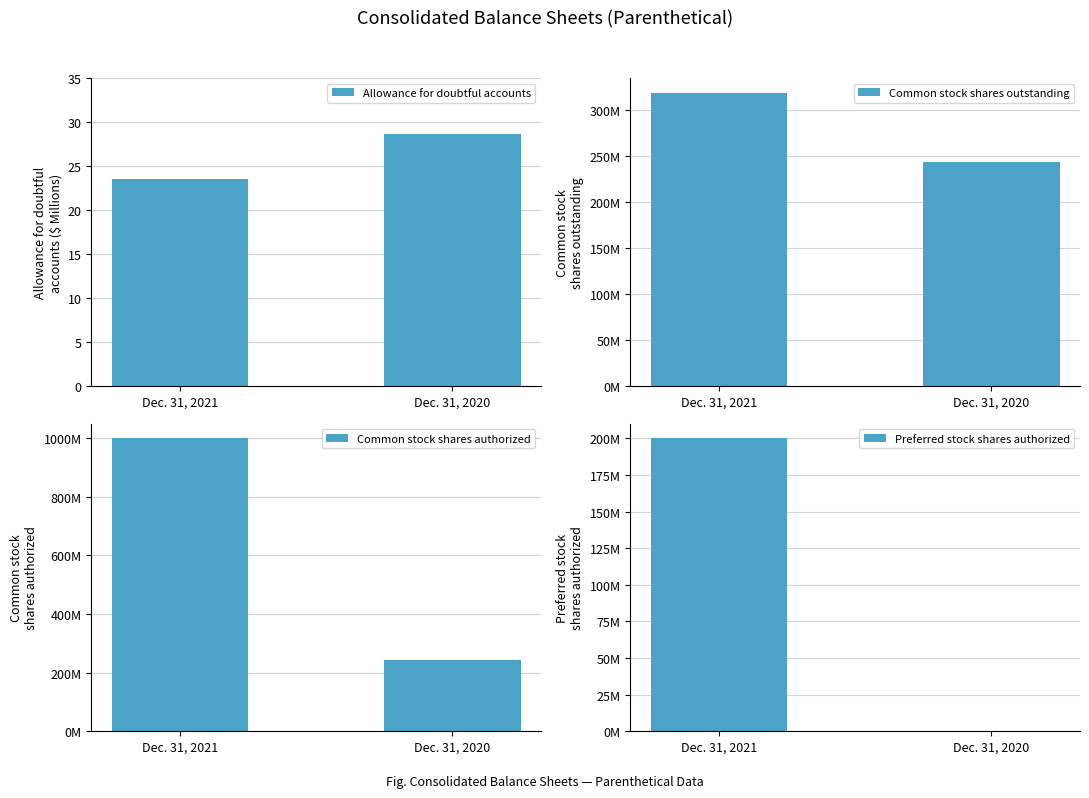

What is the total value across all series at Dec. 31, 2021?

1518639615.5